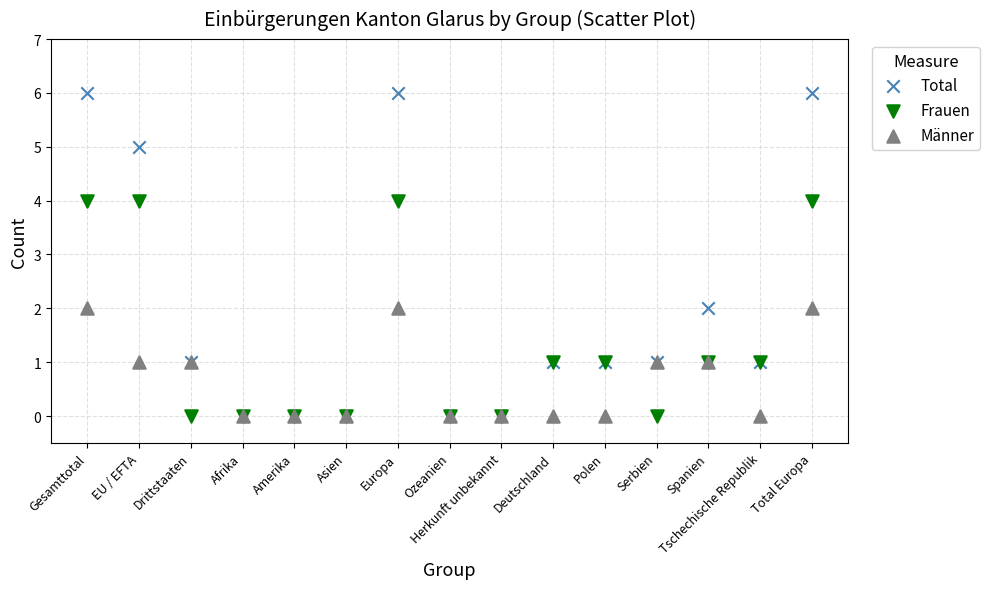

What are all the series names shown in the legend?

Total, Frauen, Männer